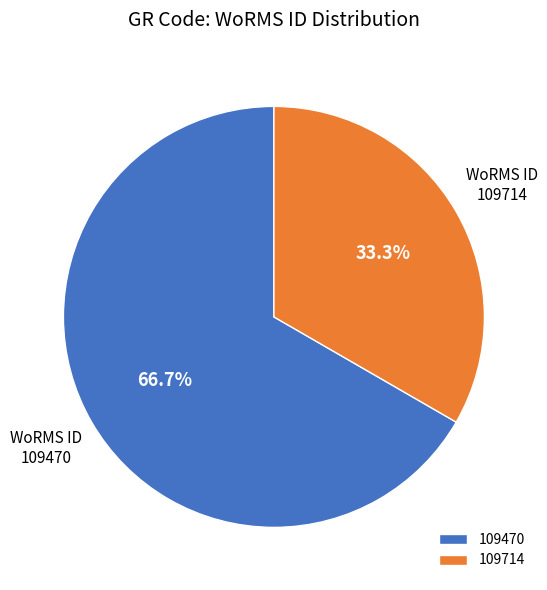

Is there any slice that represents more than half of the pie?

Yes